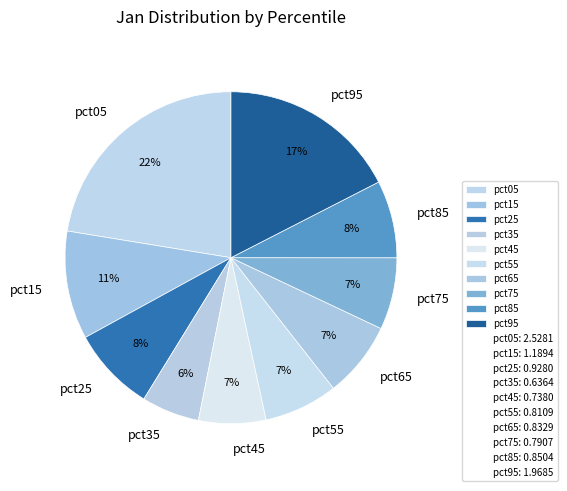

Which slice is the largest?

pct05